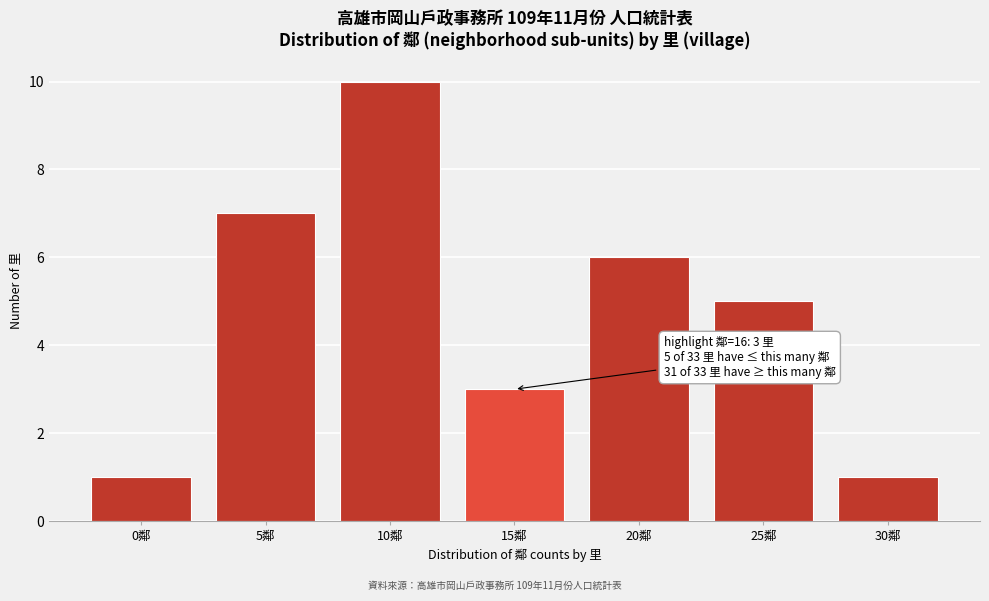

Reading right to left, extract all data points from this chart.

1	5	6	3	10	7	1